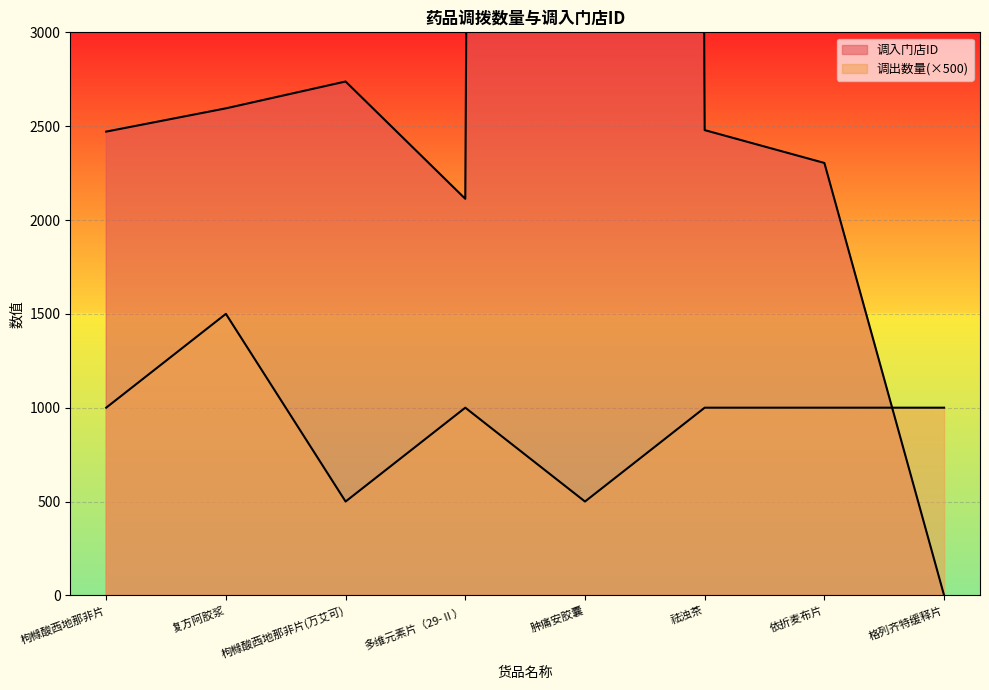

True or false: 调出数量 and 调入门店ID cross at least once.

True